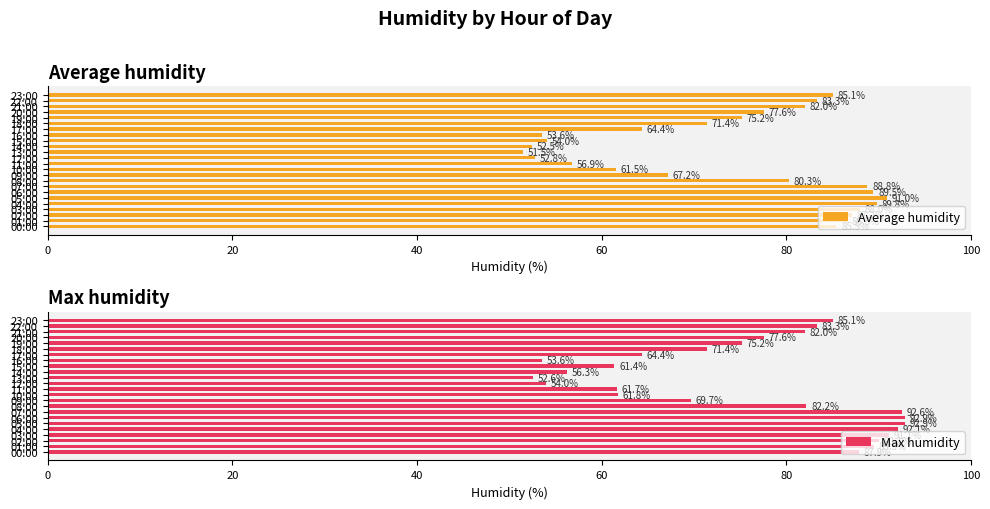

What is the average value of the Average humidity series?

74.0